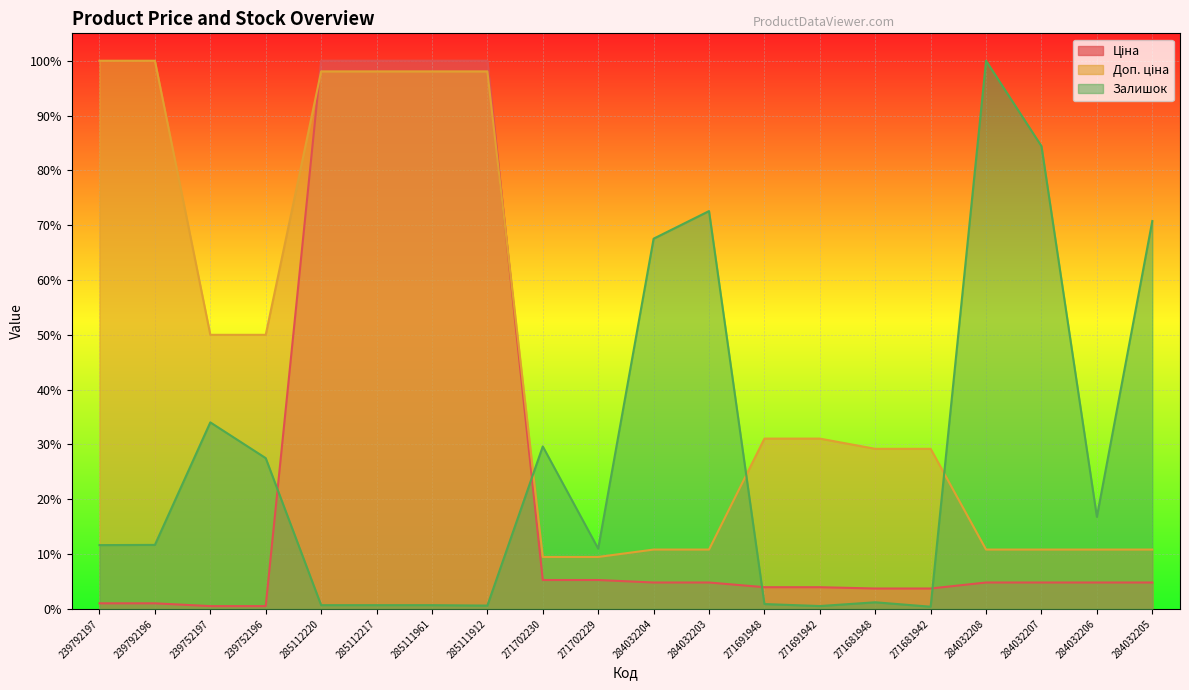

What is the spread (max minus min) of values at 271702229?

0.1